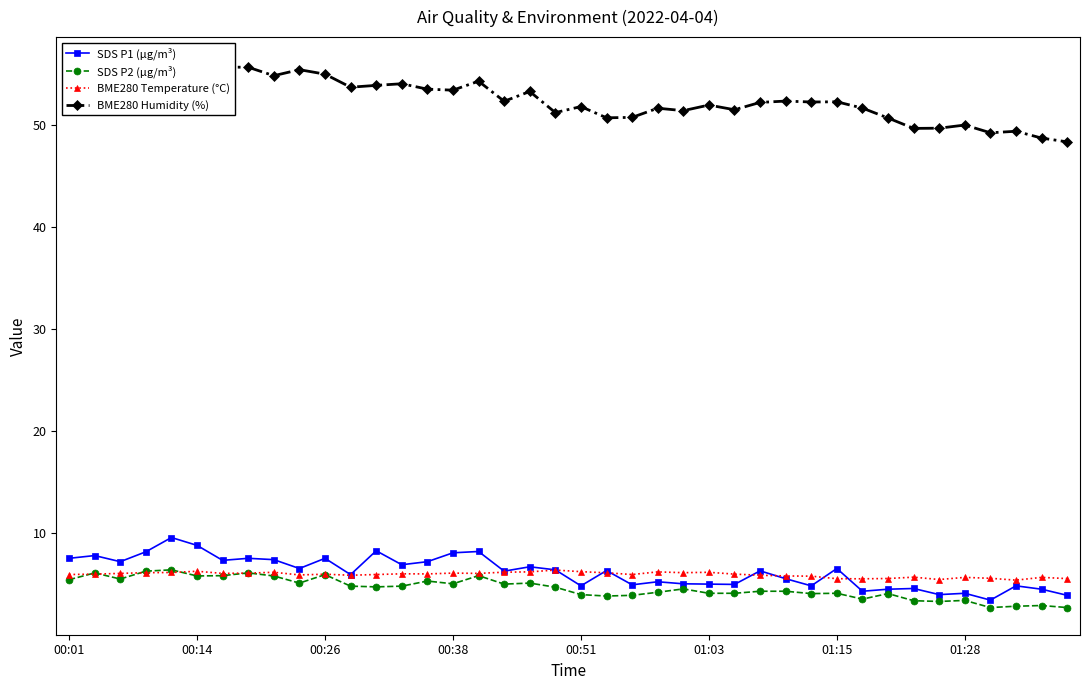

What is the highest value of the SDS P1 (µg/m³) series?

9.6